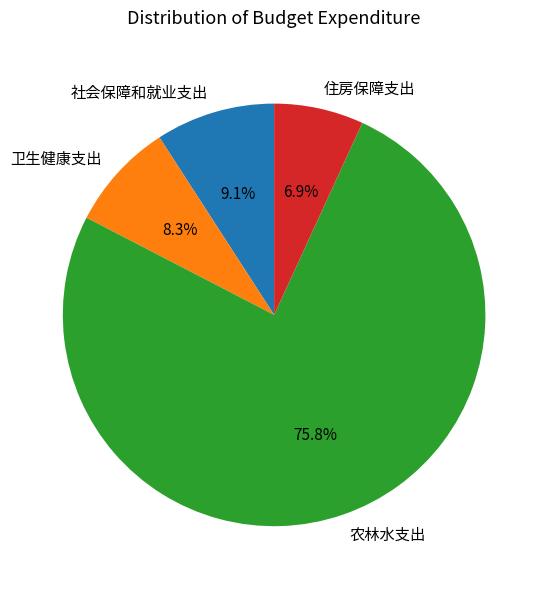

What is the smallest slice in the pie chart?

住房保障支出